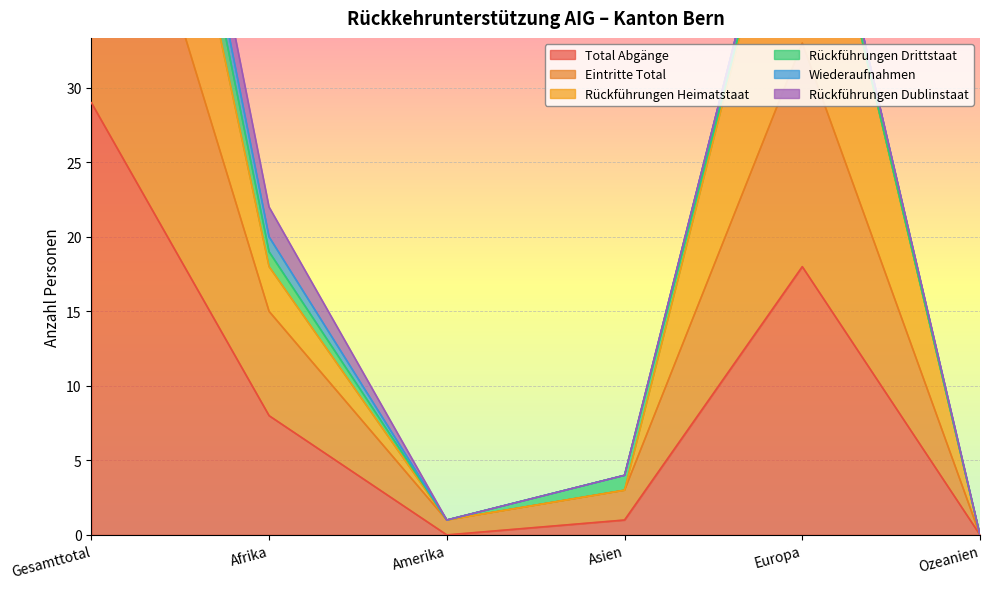

What is the sum of the Eintritte Total values at Ozeanien and Afrika?

15